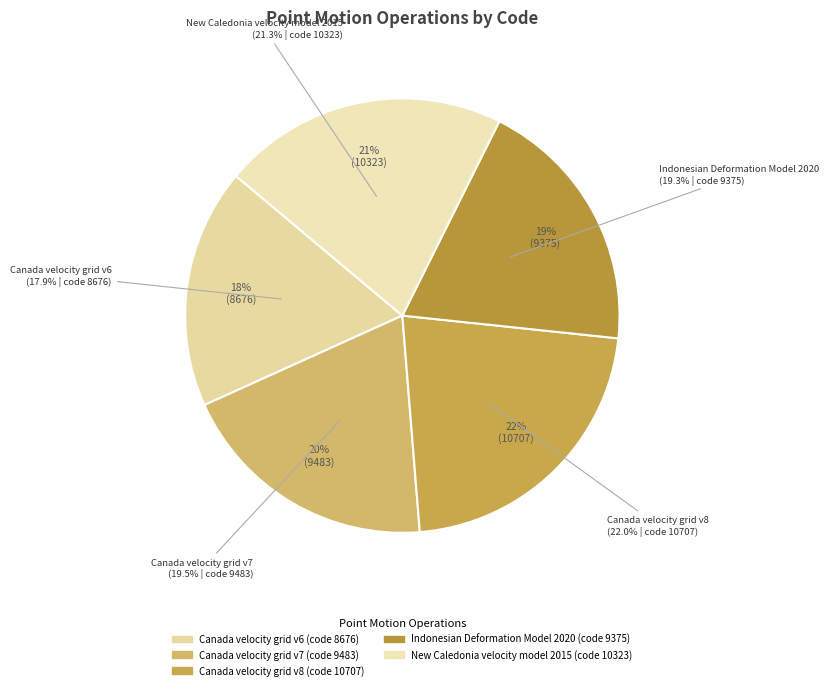

To the nearest percent, what is the average slice percentage?

20%